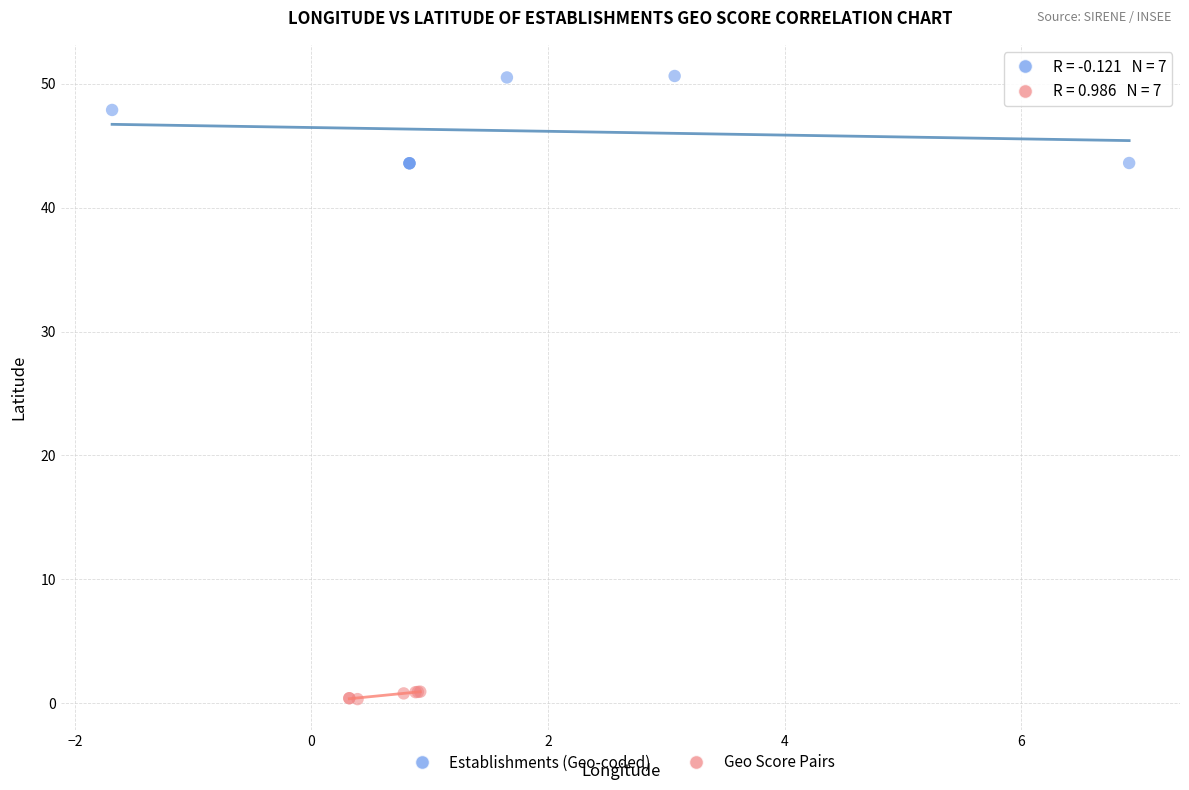

Which series contains the lowest Y value?

Geo Score Pairs